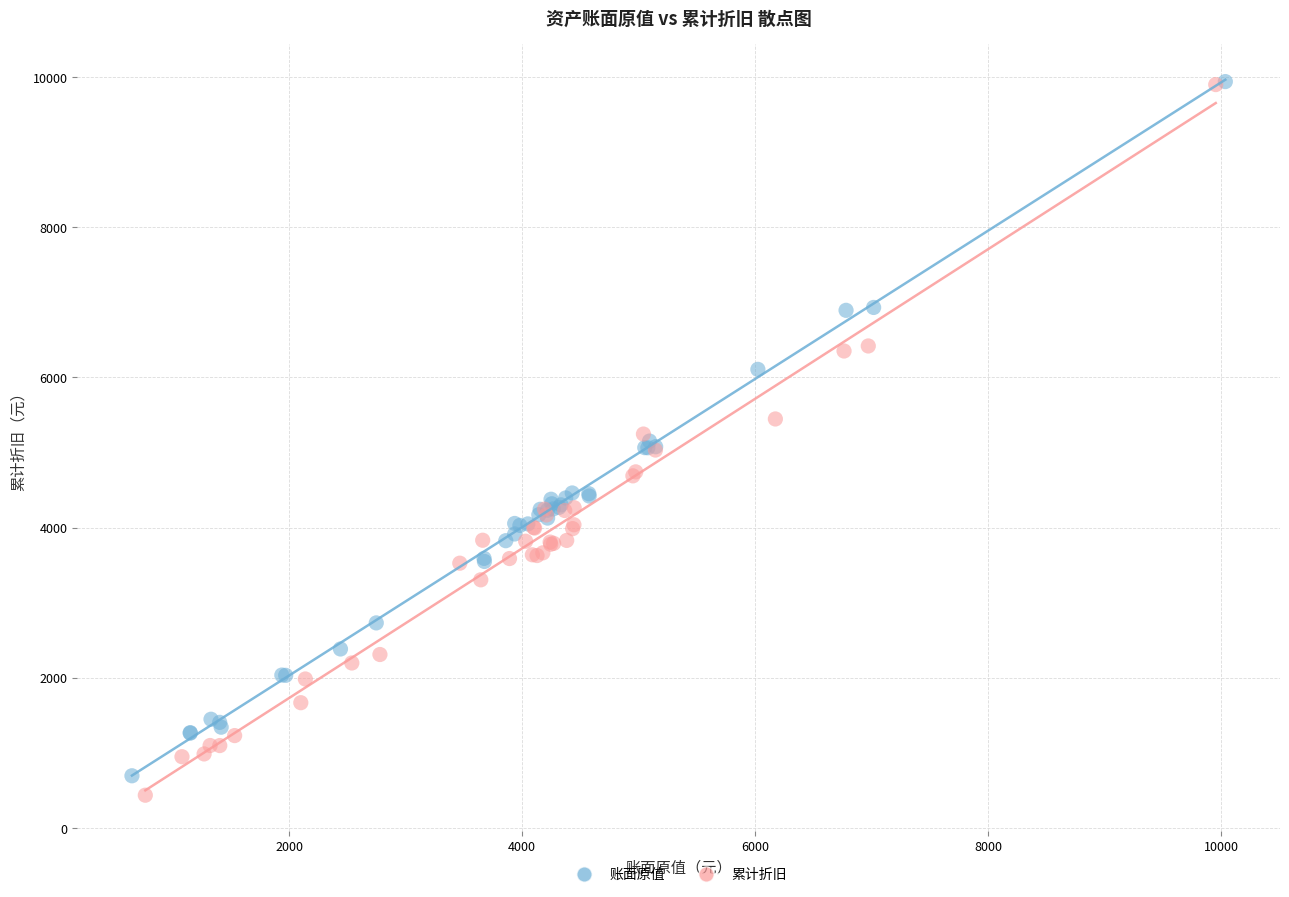

What are all the series names shown in the legend?

账面原值, 累计折旧